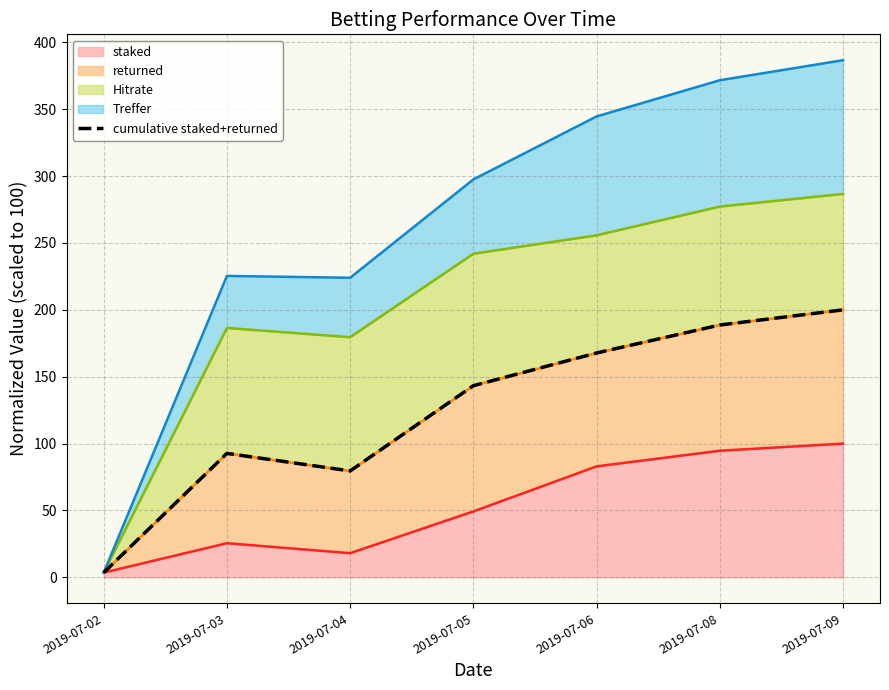

How many interior local valleys (lower than both neighbors) does the data have?

1